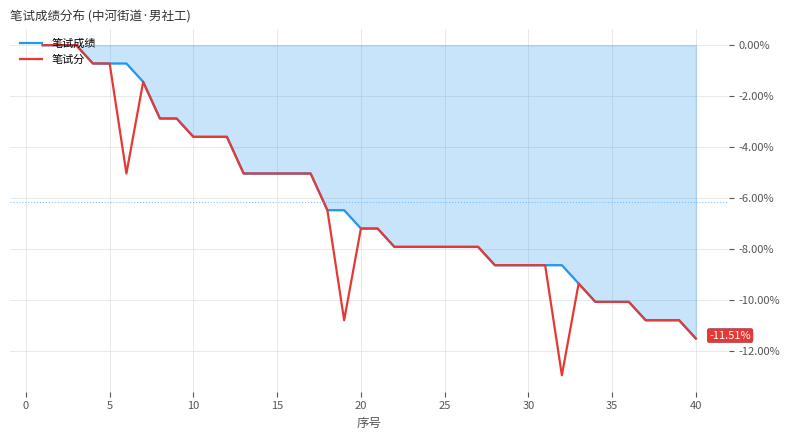

Which series has the widest spread of values?

笔试分